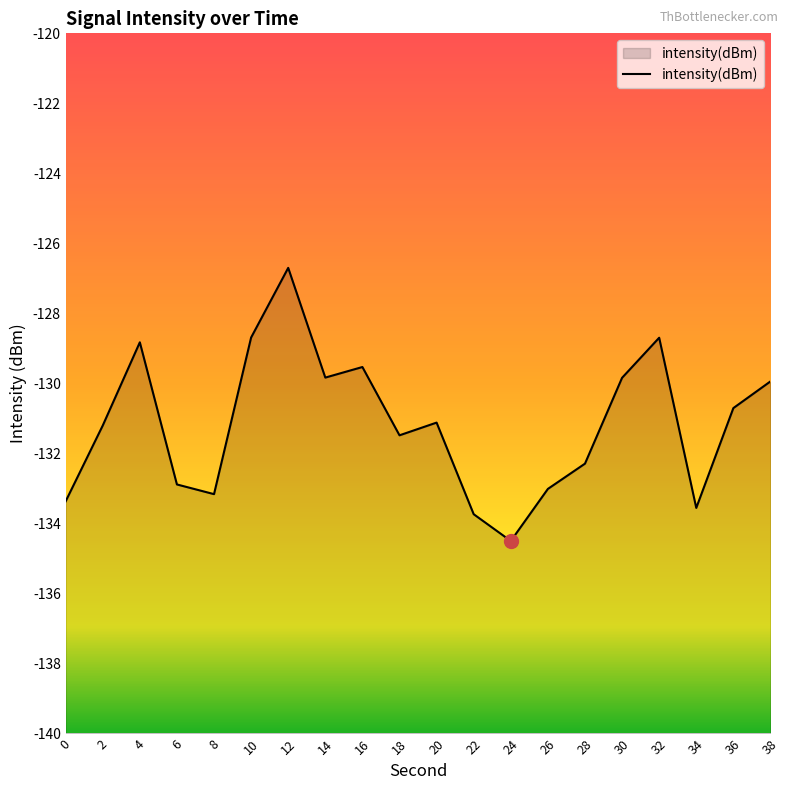

Reading right to left, extract all data points from this chart.

38=-129.9	36=-130.7	34=-133.6	32=-128.7	30=-129.8	28=-132.3	26=-133.0	24=-134.5	22=-133.7	20=-131.1	18=-131.5	16=-129.5	14=-129.8	12=-126.7	10=-128.7	8=-133.2	6=-132.9	4=-128.8	2=-131.2	0=-133.4